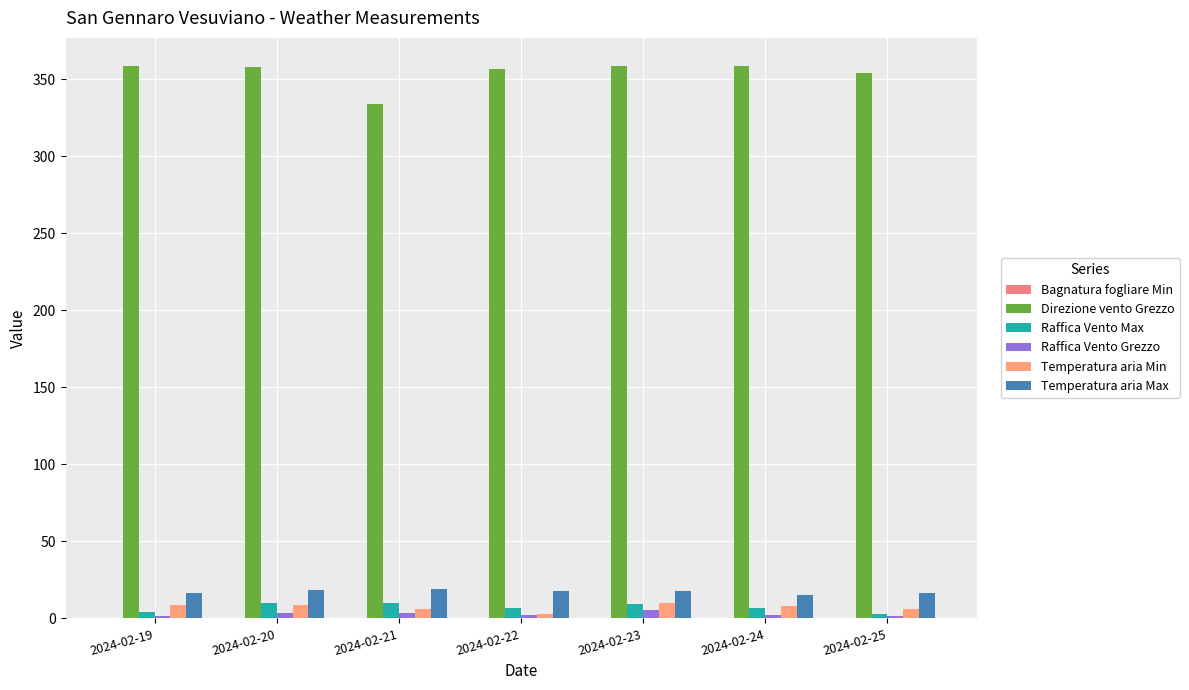

What is the difference between the second highest and second lowest values in the Temperatura aria Max series?

2.0